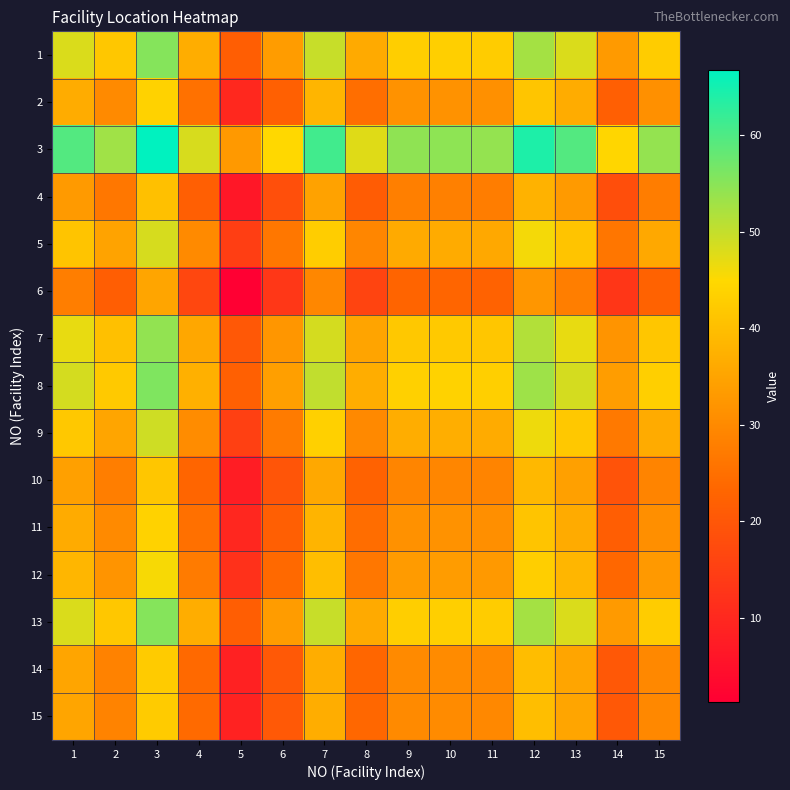

List the series in order of their peak value, lowest first.

6, 4, 10, 14, 15, 11, 2, 12, 5, 9, 7, 1, 13, 8, 3